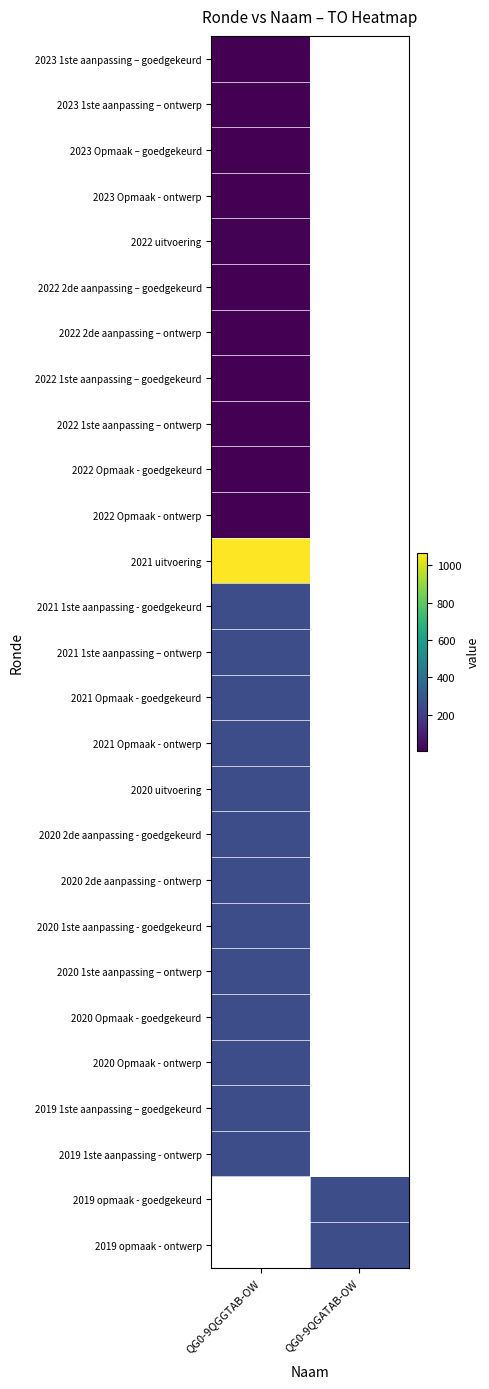

What value does the 2021 uitvoering series have at QG0-9QGGTAB-OW?

1068.0